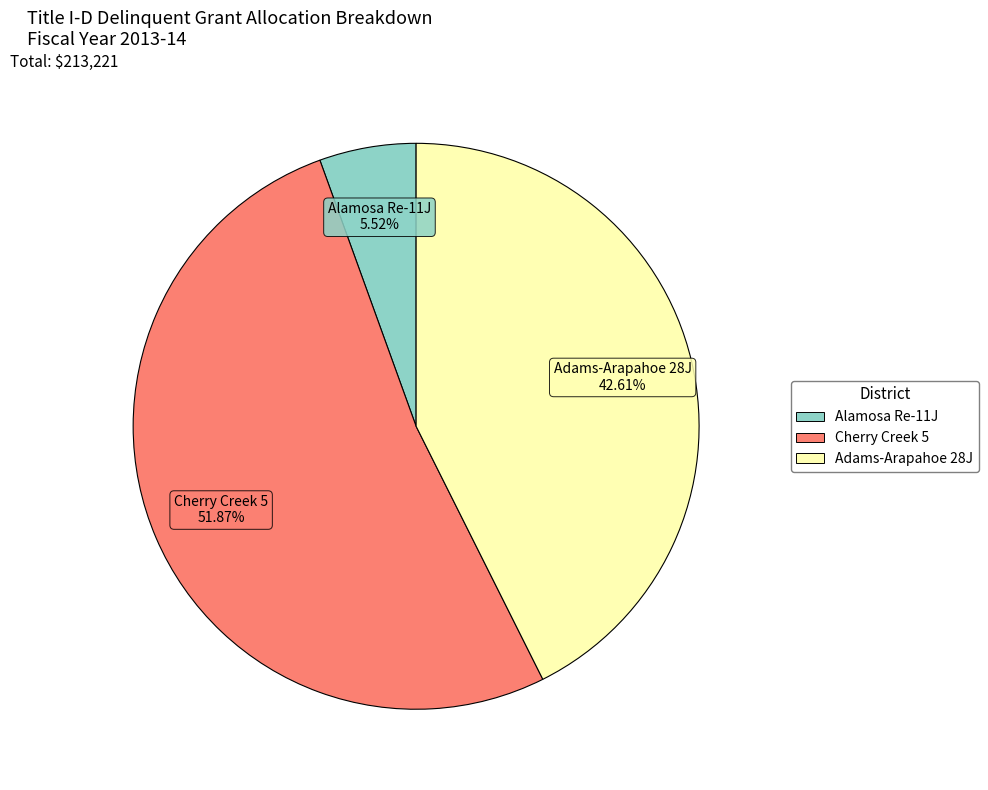

To the nearest percent, what portion does Alamosa Re-11J represent?

6%